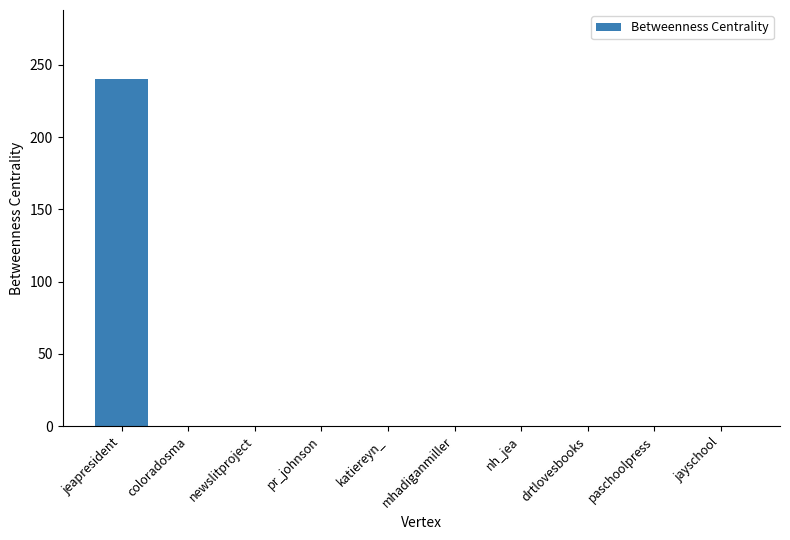

Reading right to left, what are all the values shown in this chart?

jayschool=0	paschoolpress=0	drtlovesbooks=0	nh_jea=0	mhadiganmiller=0	katiereyn_=0	pr_johnson=0	newslitproject=0	coloradosma=0	jeapresident=240